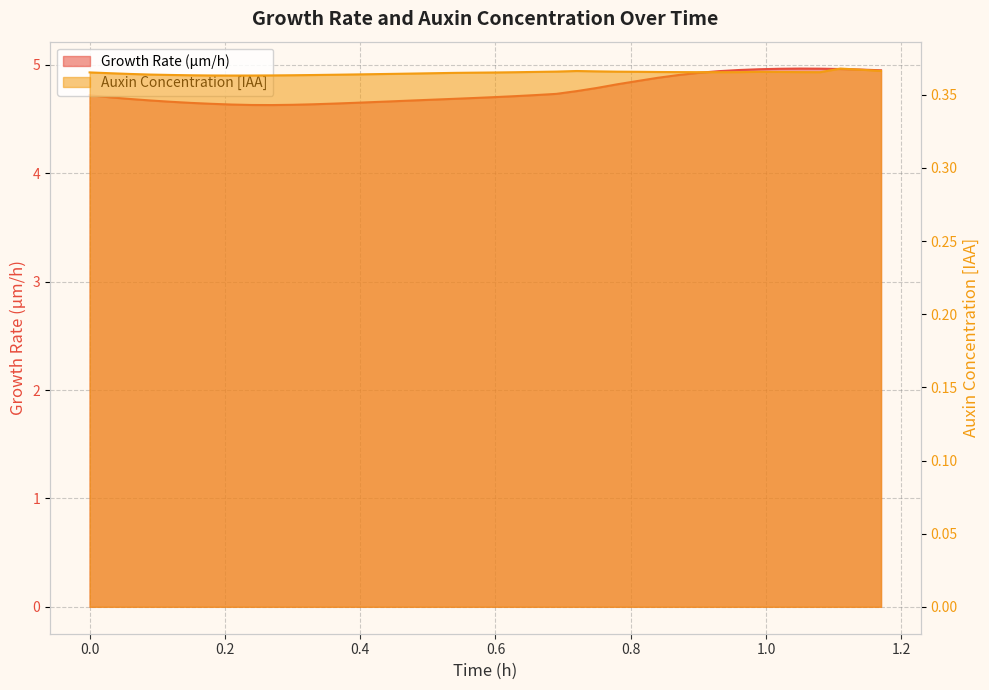

List the series in order of their peak value, lowest first.

Auxin Concentration [IAA], Growth Rate (µm/h)